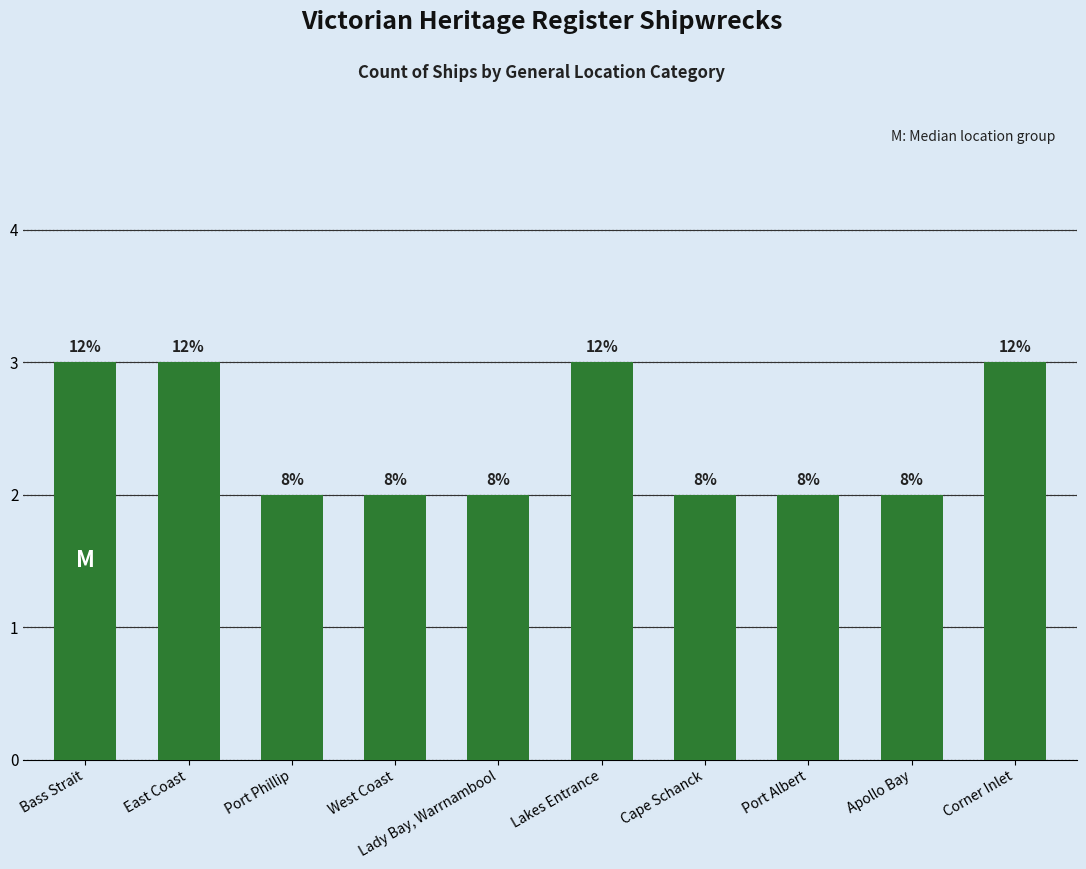

Reading right to left, extract all data points from this chart.

Corner Inlet=3	Apollo Bay=2	Port Albert=2	Cape Schanck=2	Lakes Entrance=3	Lady Bay, Warrnambool=2	West Coast=2	Port Phillip=2	East Coast=3	Bass Strait=3